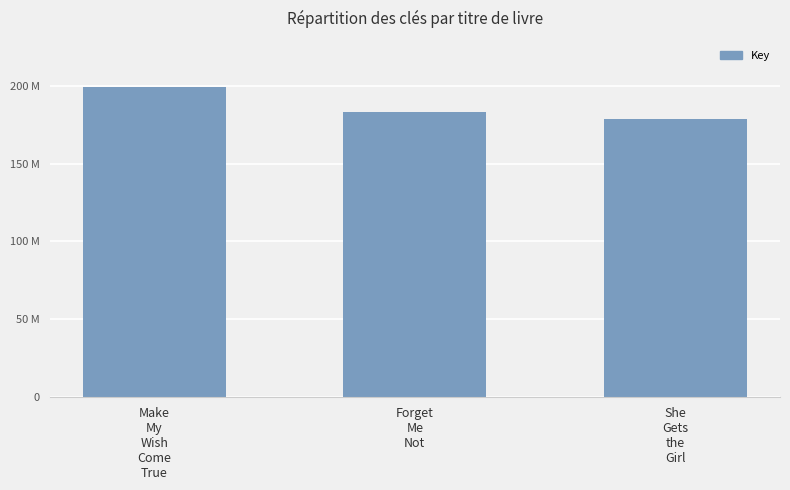

Are the bars horizontal?

No